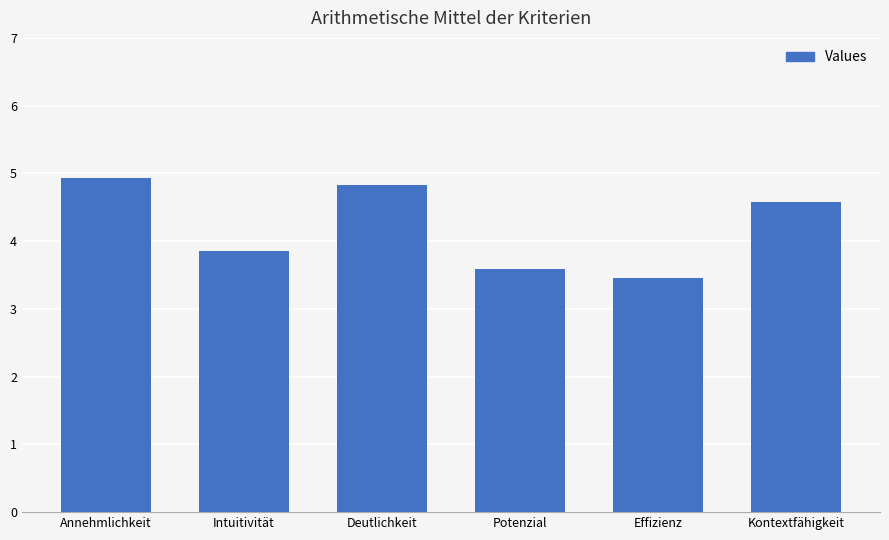

Which has a higher value, Deutlichkeit or Effizienz?

Deutlichkeit